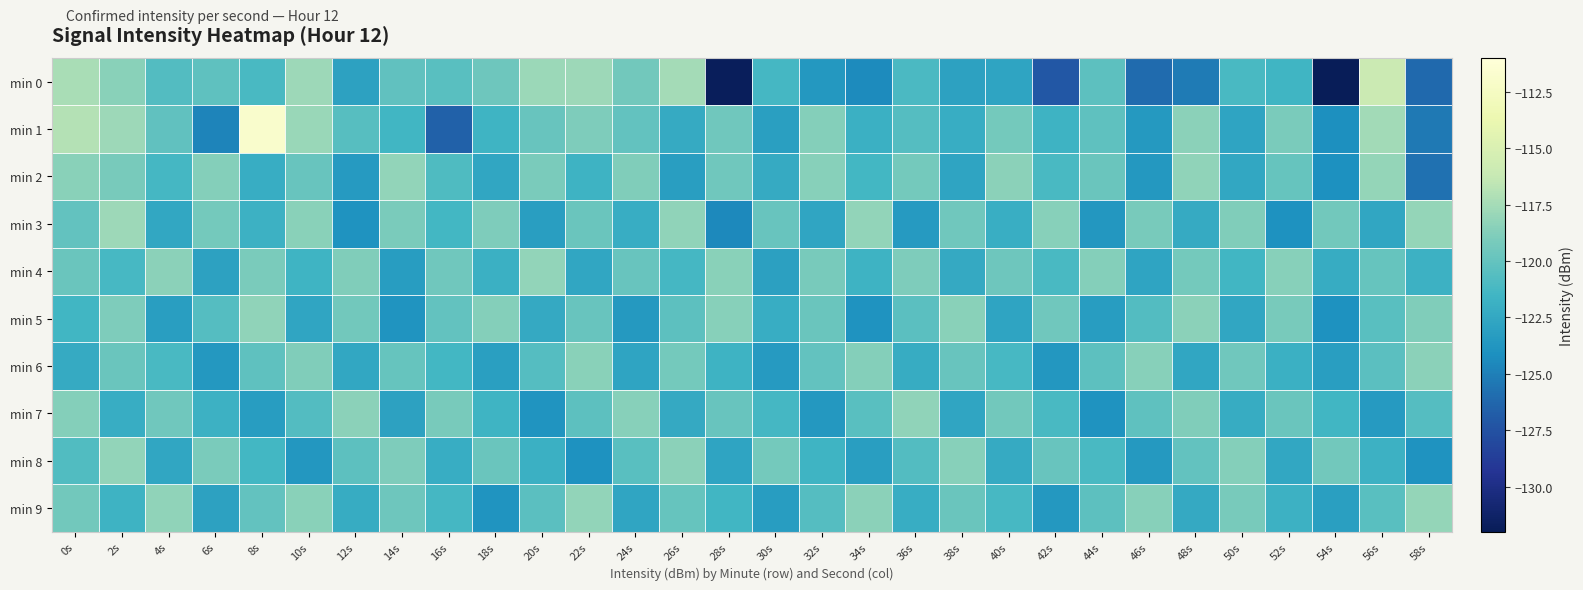

List the series in order of their peak value, highest first.

min 1, min 0, min 3, min 2, min 9, min 4, min 8, min 5, min 7, min 6